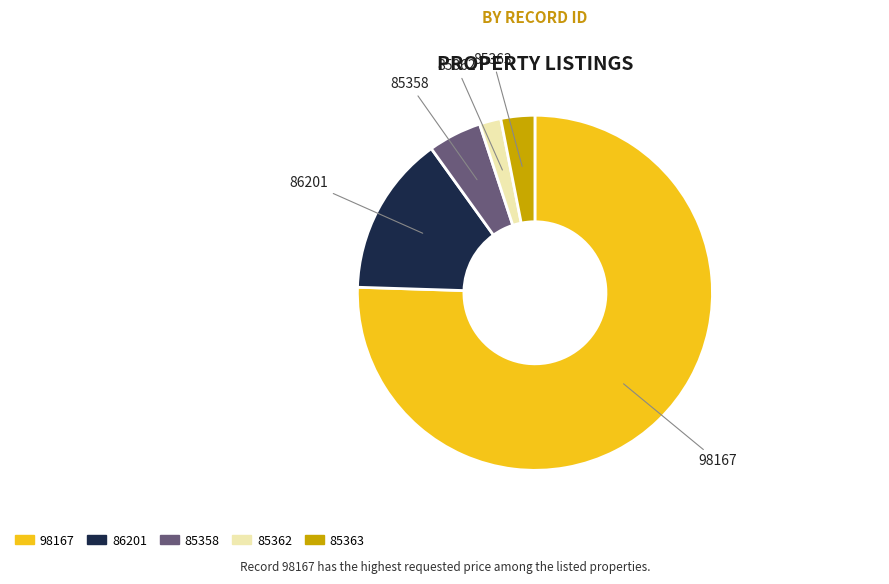

Which category has the biggest portion of the pie?

98167